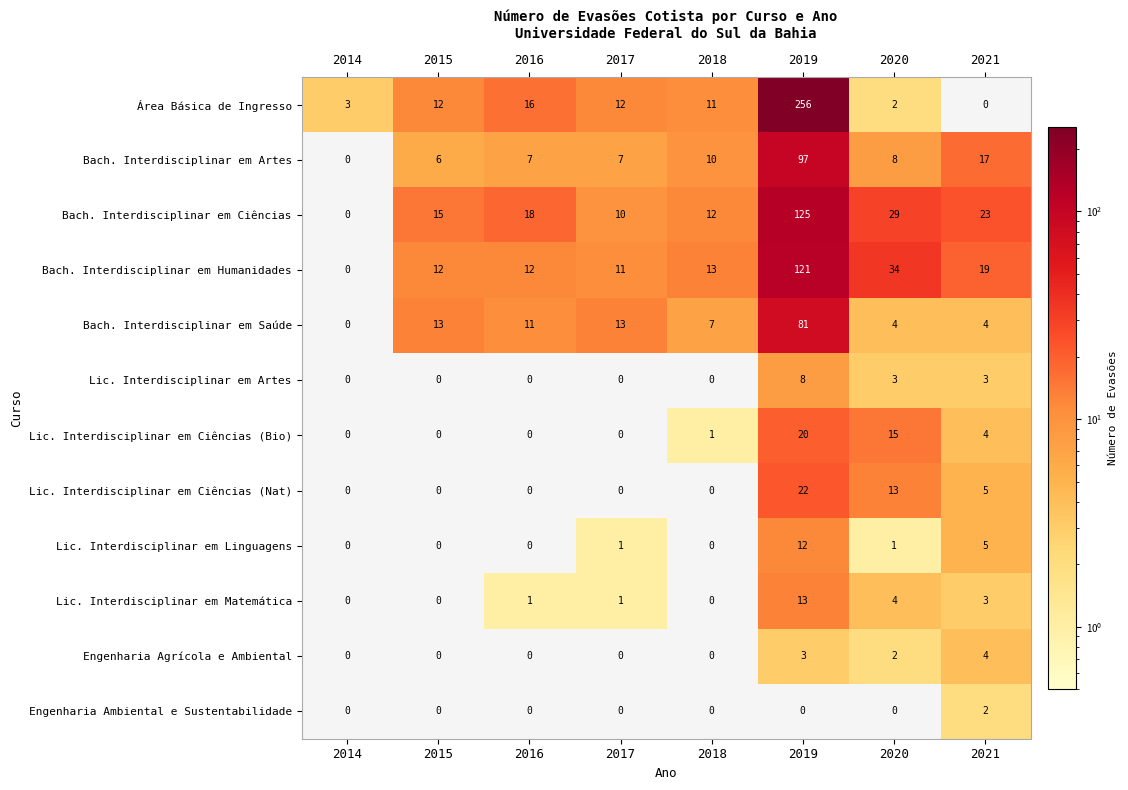

Rank the series by their maximum value, from lowest to highest.

Engenharia Ambiental e Sustentabilidade, Engenharia Agrícola e Ambiental, Lic. Interdisciplinar em Artes, Lic. Interdisciplinar em Linguagens, Lic. Interdisciplinar em Matemática, Lic. Interdisciplinar em Ciências (Bio), Lic. Interdisciplinar em Ciências (Nat), Bach. Interdisciplinar em Saúde, Bach. Interdisciplinar em Artes, Bach. Interdisciplinar em Humanidades, Bach. Interdisciplinar em Ciências, Área Básica de Ingresso